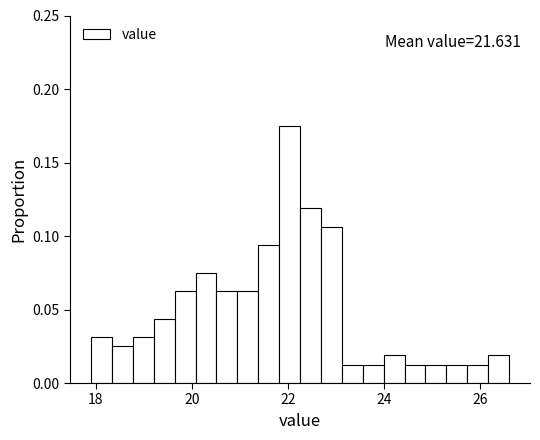

Read against the x-axis, roughly where is the centre of the tallest bar?

22.0